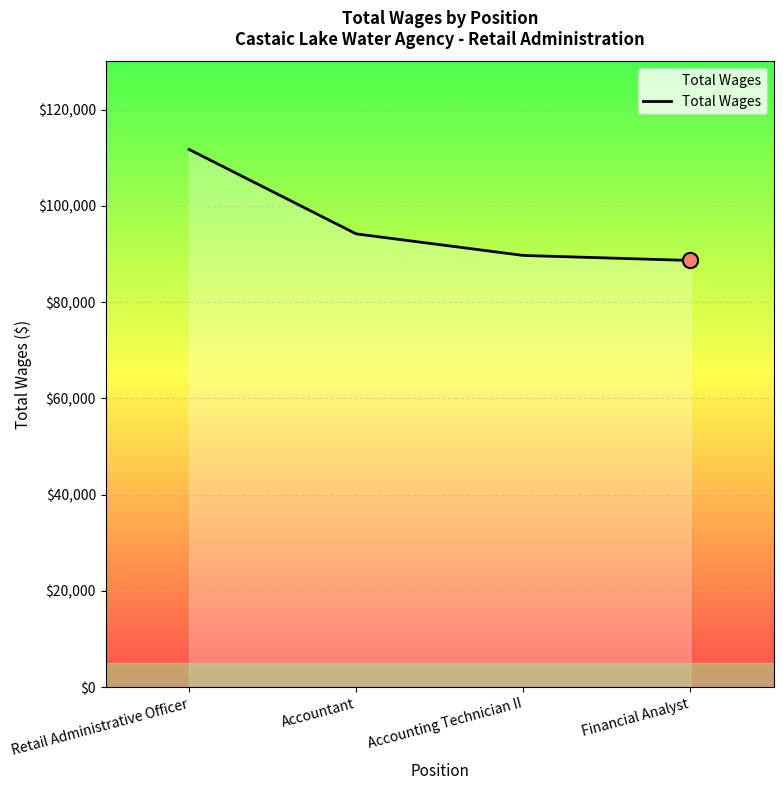

What is the change in value from Accounting Technician II to Financial Analyst?

-1048